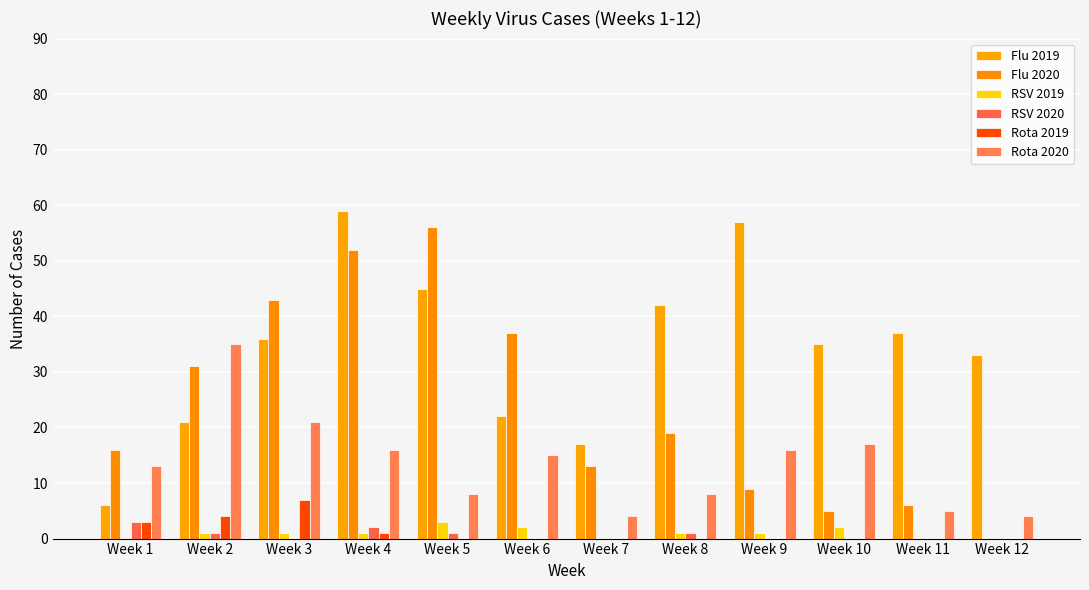

Reading right to left, what are all the values shown in this chart?

Flu 2019: Week 12=33	Week 11=37	Week 10=35	Week 9=57	Week 8=42	Week 7=17	Week 6=22	Week 5=45	Week 4=59	Week 3=36	Week 2=21	Week 1=6
Flu 2020: Week 12=0	Week 11=6	Week 10=5	Week 9=9	Week 8=19	Week 7=13	Week 6=37	Week 5=56	Week 4=52	Week 3=43	Week 2=31	Week 1=16
RSV 2019: Week 12=0	Week 11=0	Week 10=2	Week 9=1	Week 8=1	Week 7=0	Week 6=2	Week 5=3	Week 4=1	Week 3=1	Week 2=1	Week 1=0
RSV 2020: Week 12=0	Week 11=0	Week 10=0	Week 9=0	Week 8=1	Week 7=0	Week 6=0	Week 5=1	Week 4=2	Week 3=0	Week 2=1	Week 1=3
Rota 2019: Week 12=0	Week 11=0	Week 10=0	Week 9=0	Week 8=0	Week 7=0	Week 6=0	Week 5=0	Week 4=1	Week 3=7	Week 2=4	Week 1=3
Rota 2020: Week 12=4	Week 11=5	Week 10=17	Week 9=16	Week 8=8	Week 7=4	Week 6=15	Week 5=8	Week 4=16	Week 3=21	Week 2=35	Week 1=13